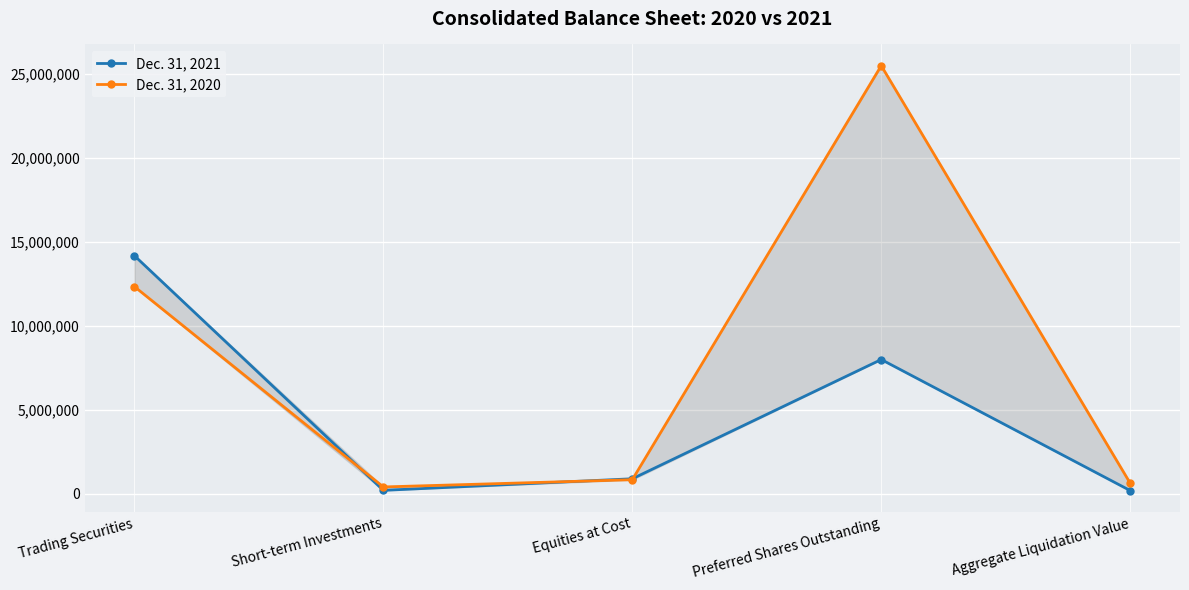

At which category is the sum across all series the highest?

Preferred Shares Outstanding